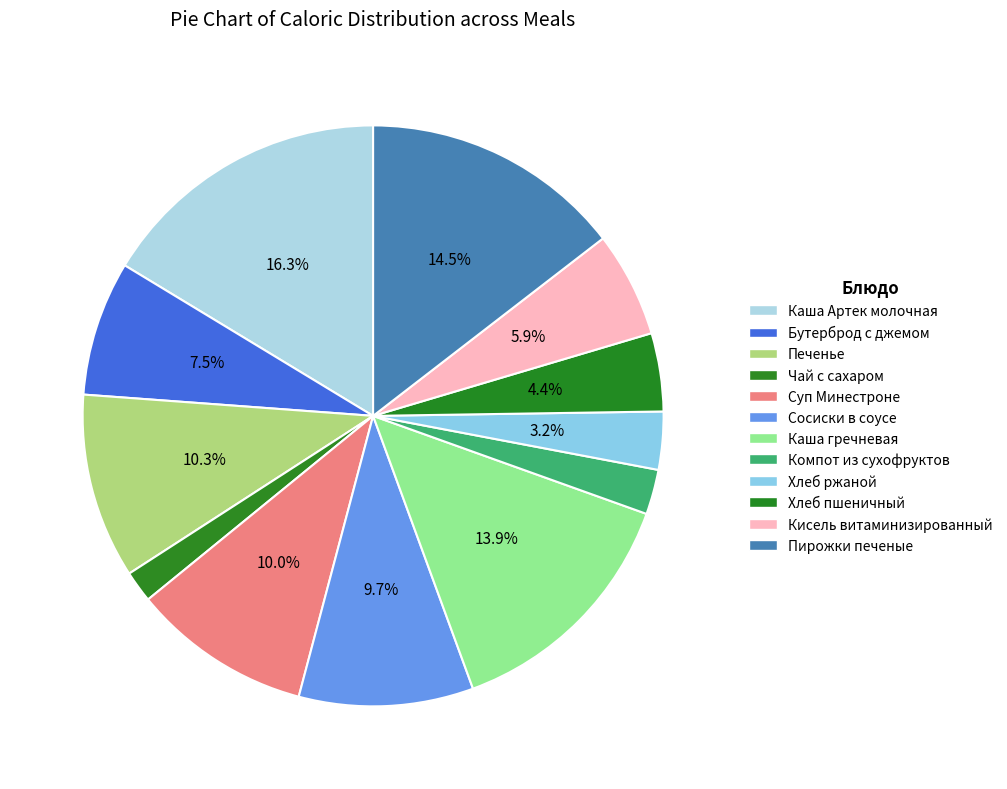

How many slices are in this pie chart?

12